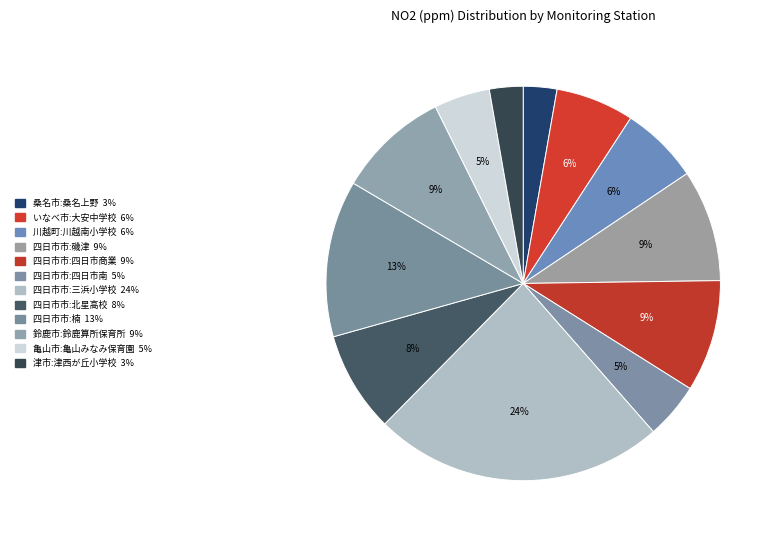

How many segments does this pie chart have?

12